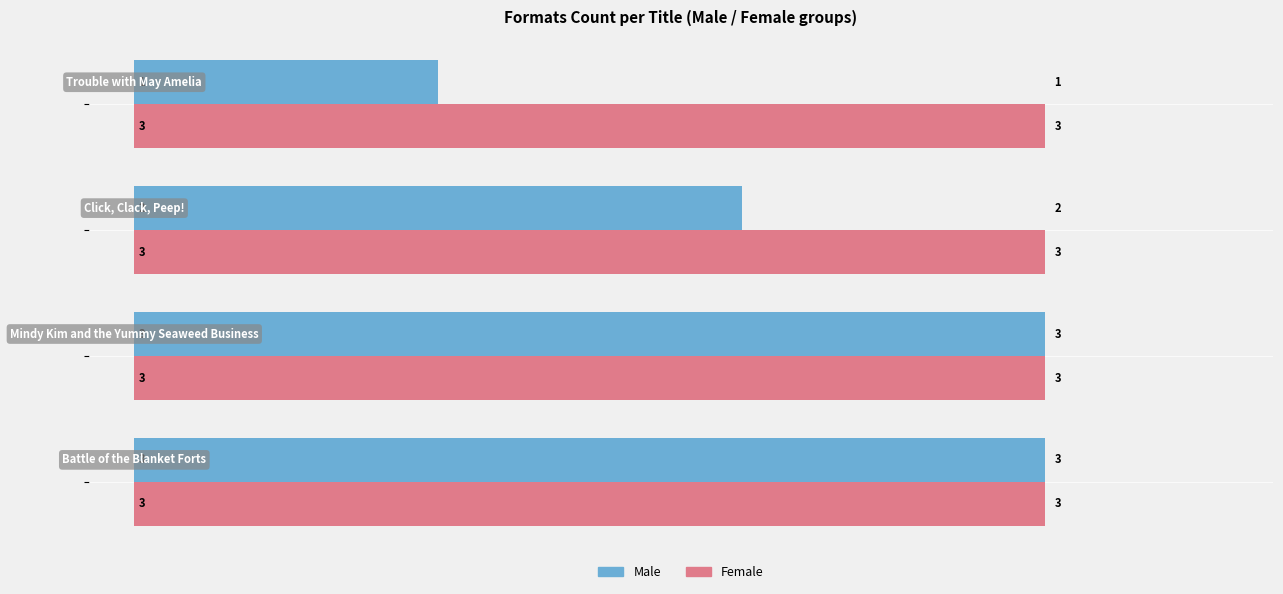

What are all the series names shown in the legend?

Male, Female